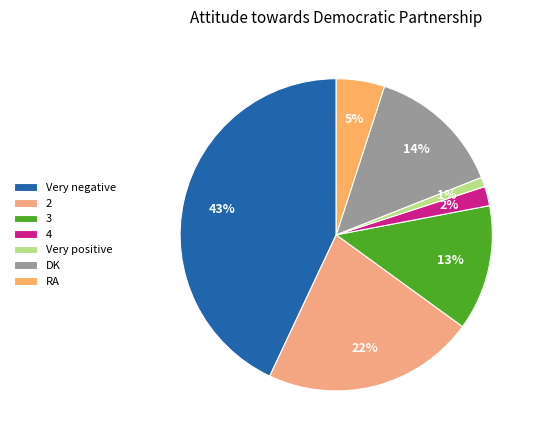

What percentage is NOT represented by 2?

78.0%